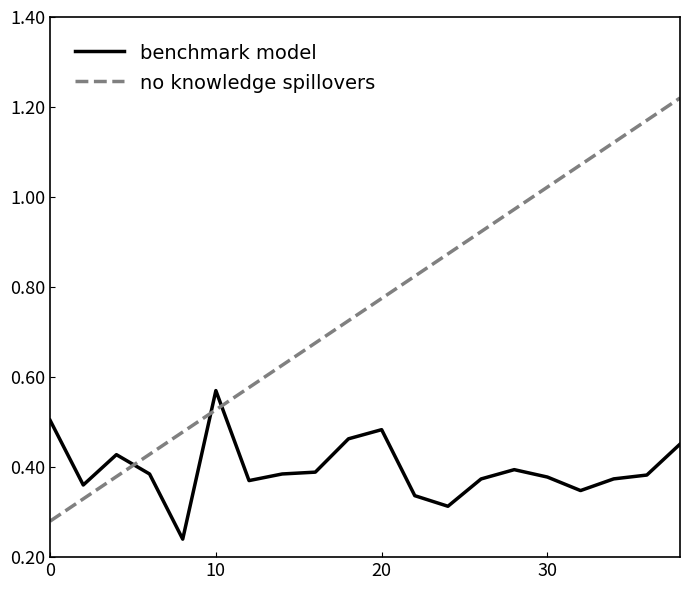

How many intersections are there between no knowledge spillovers and benchmark model?

3